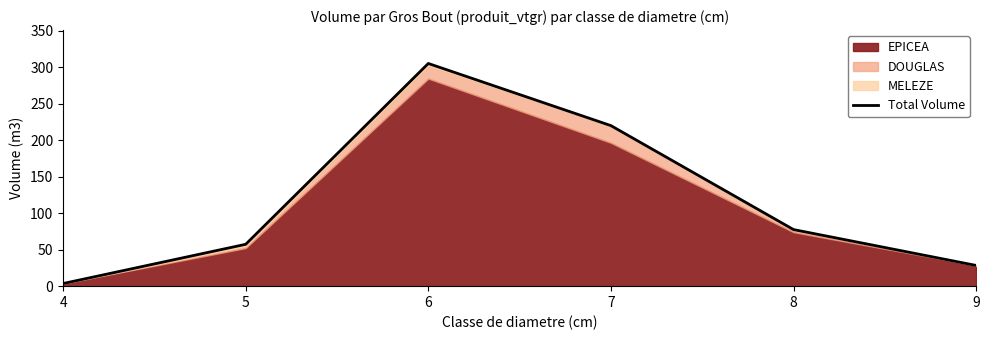

Where is the data nearest to the value 154?

7